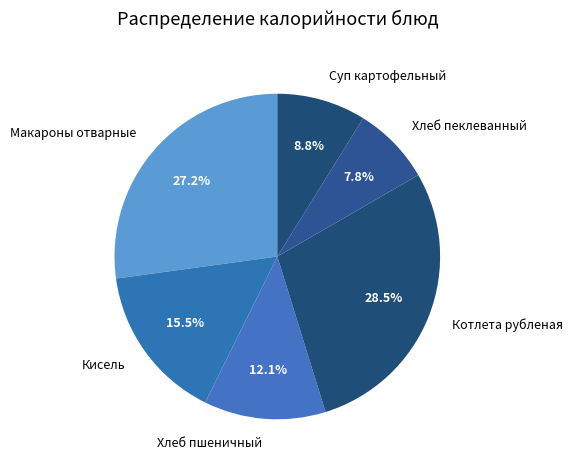

Between Котлета рубленая and Суп картофельный, which is larger?

Котлета рубленая